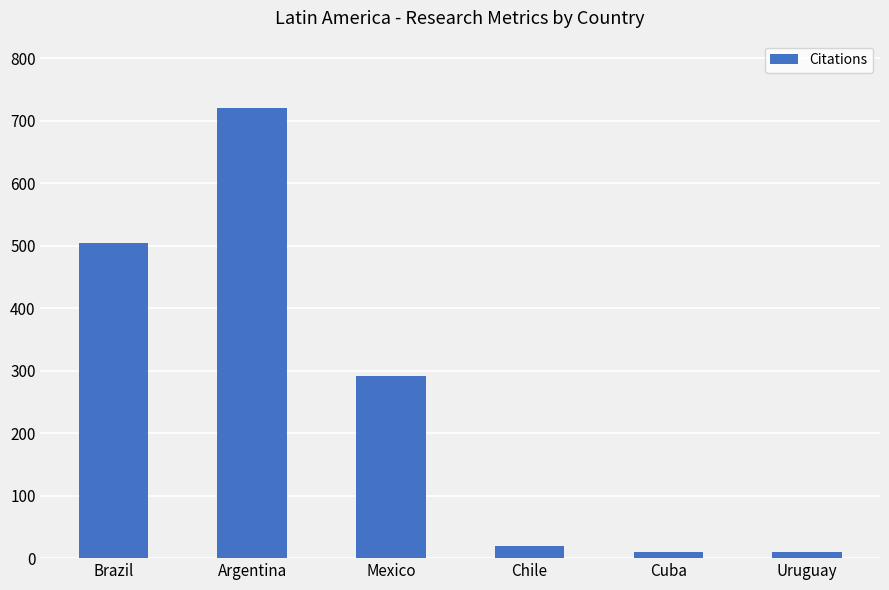

Where is the data nearest to the value 365?

Mexico